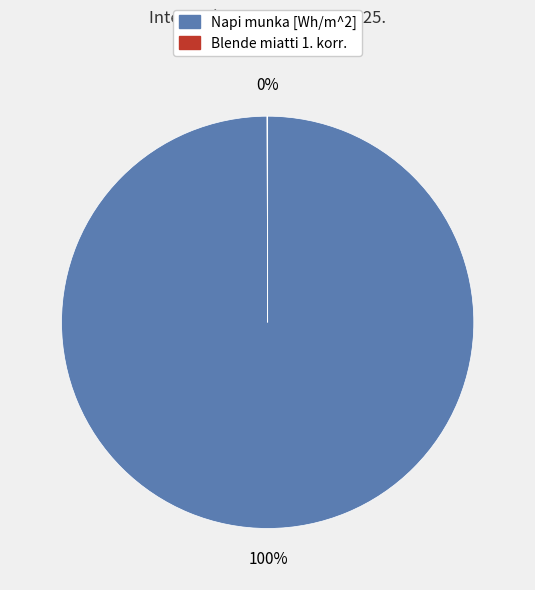

To the nearest percent, what is the average slice percentage?

50%